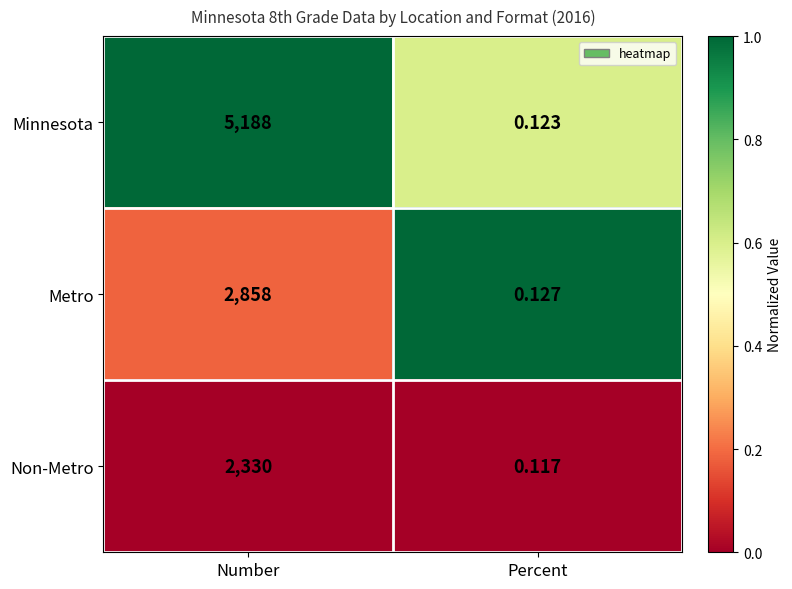

At which category does the chart reach its peak across all series?

Number